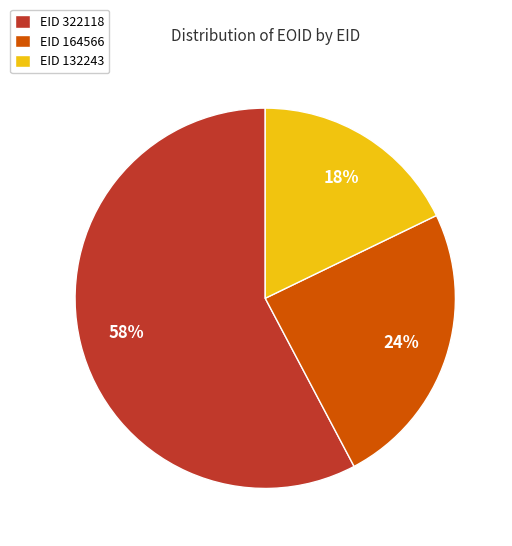

Which slice represents more than half of the pie?

EID 322118